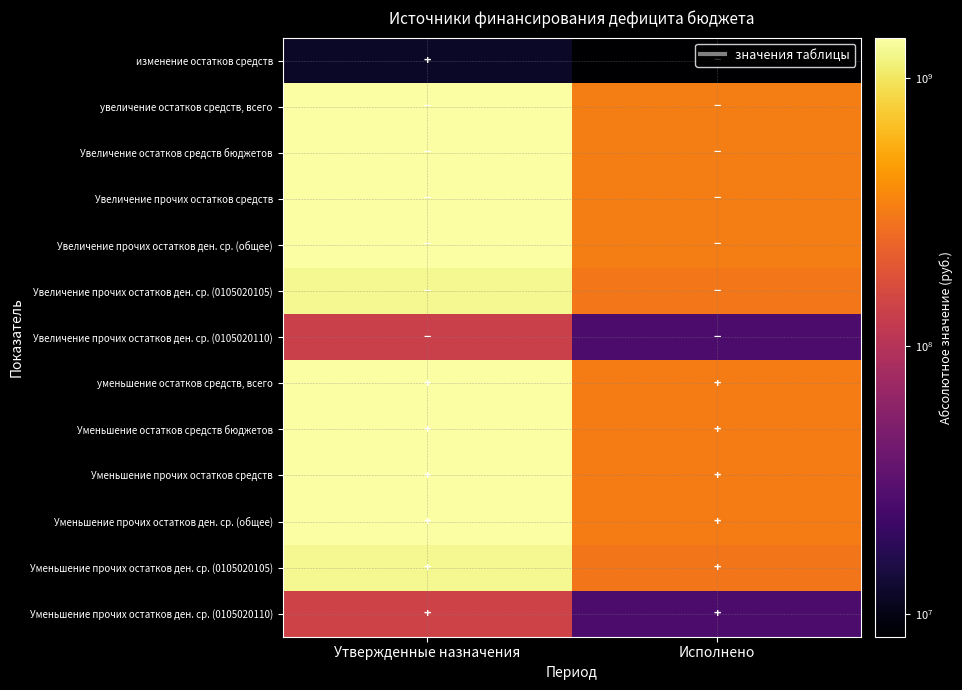

What is the difference between the highest and lowest values at Утвержденные назначения?

1401083121.0